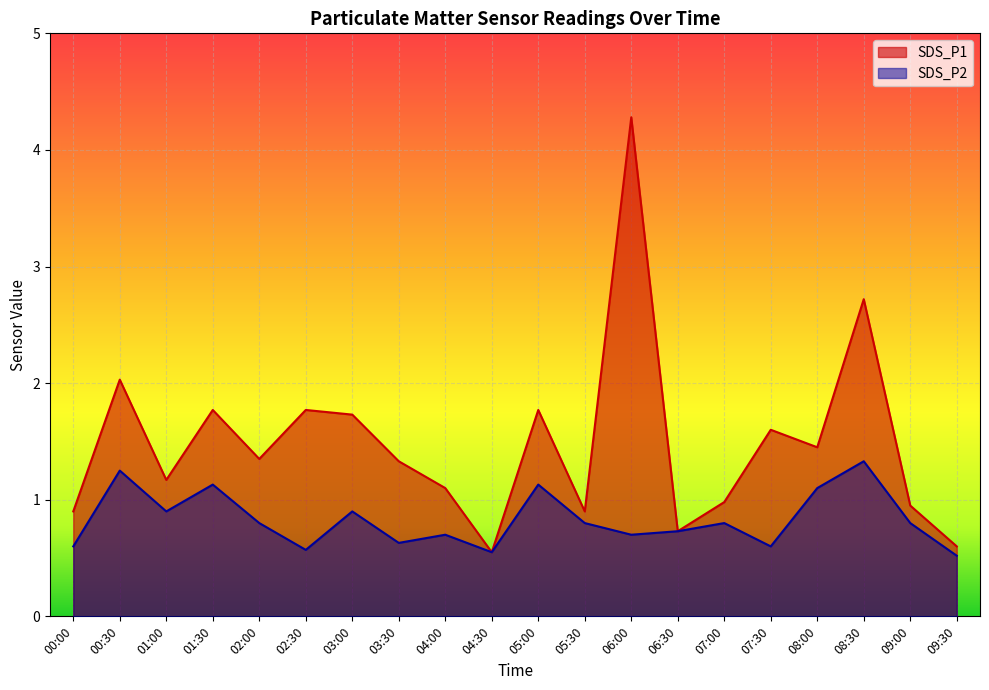

Is the value of SDS_P2 at 08:00 greater than the value of SDS_P1 at 03:00?

No